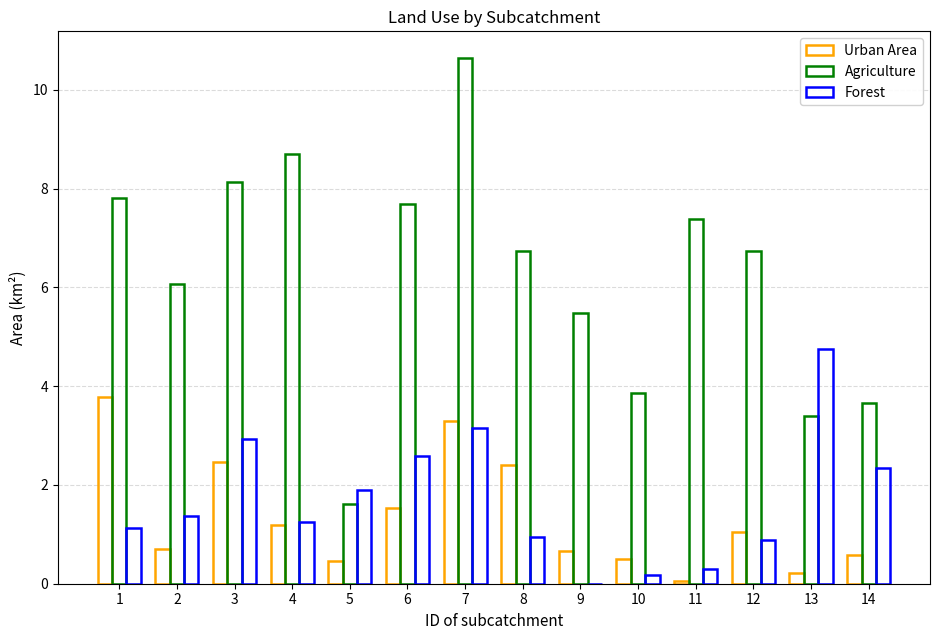

How many positive values does the Forest series have?

13